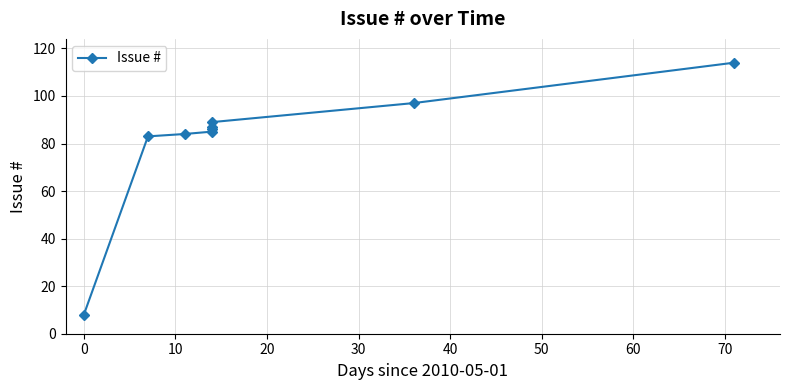

Reading left to right, extract all data points from this chart.

8	83	84	85	86	87	89	97	114